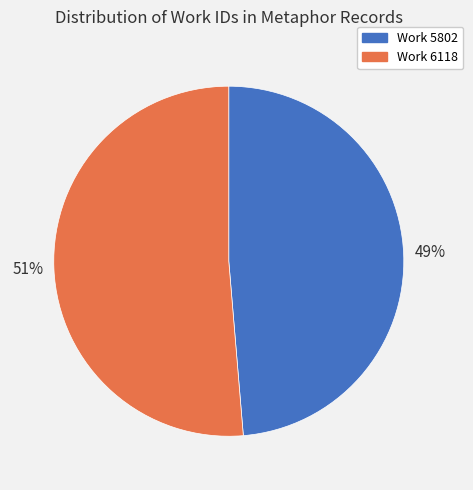

To the nearest percent, what is the combined percentage of Work 6118 and Work 5802?

100%